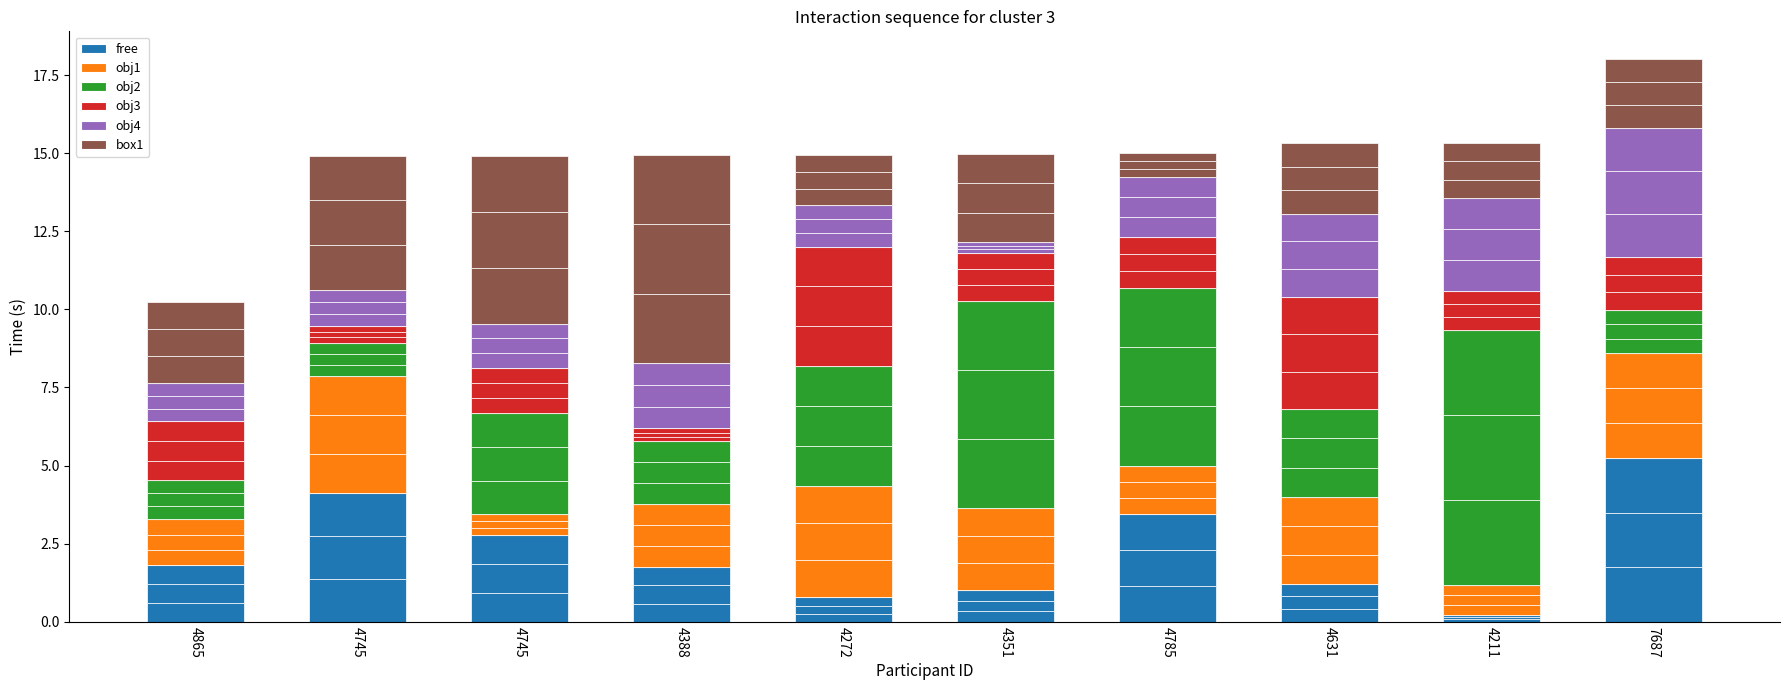

The obj1 series shows 1.3 at 7687. True or false?

False